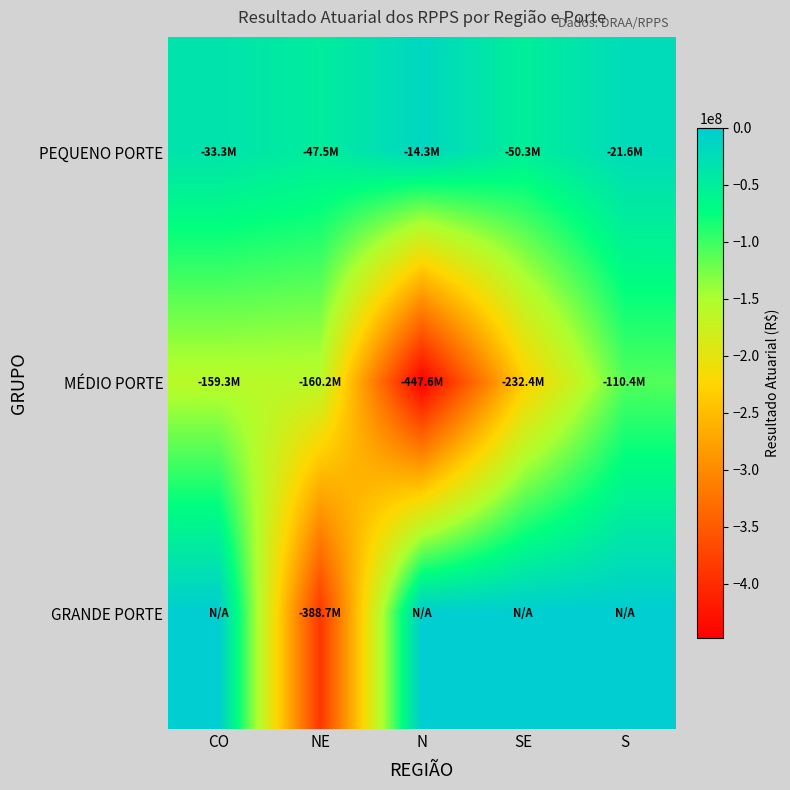

Reading left to right, extract all data points from this chart.

PEQUENO PORTE: CO=-33284555.2	NE=-47527582.1	N=-14335389.0	SE=-50327748.0	S=-21586522.6
MÉDIO PORTE: CO=-159256197.3	NE=-160225845.2	N=-447638535.4	SE=-232376204.8	S=-110393234.1
GRANDE PORTE: CO=0.0	NE=-388674637.2	N=0.0	SE=0.0	S=0.0